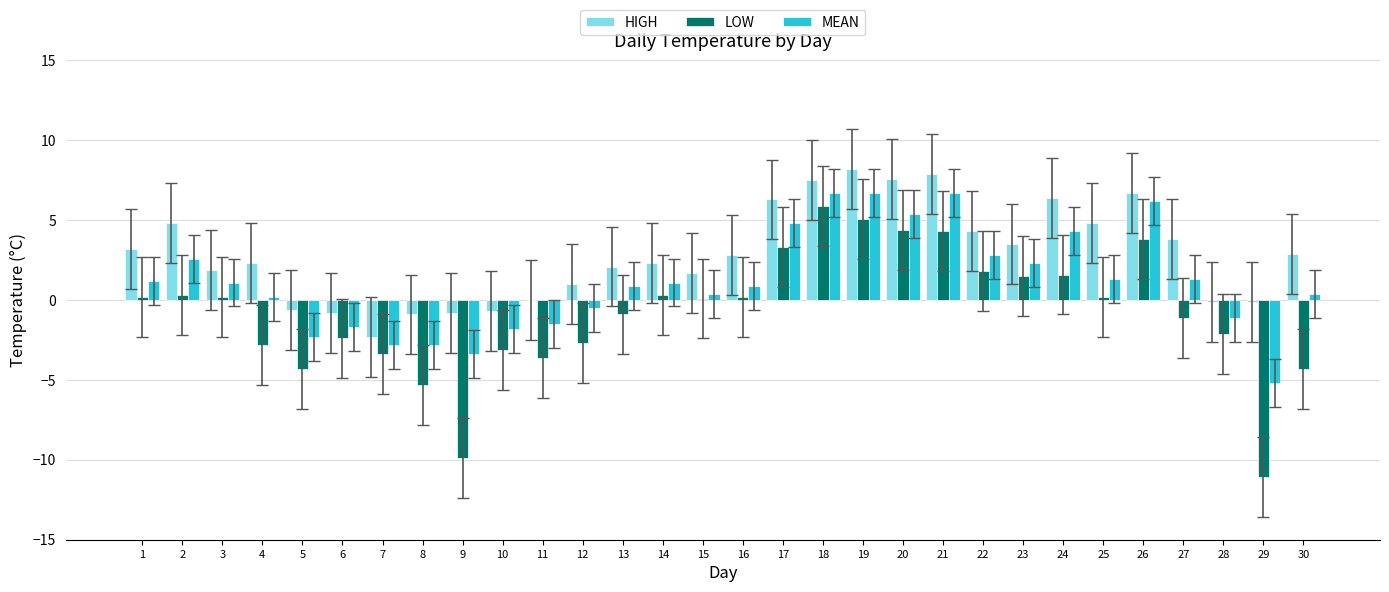

What is the maximum value shown in the chart?

8.2